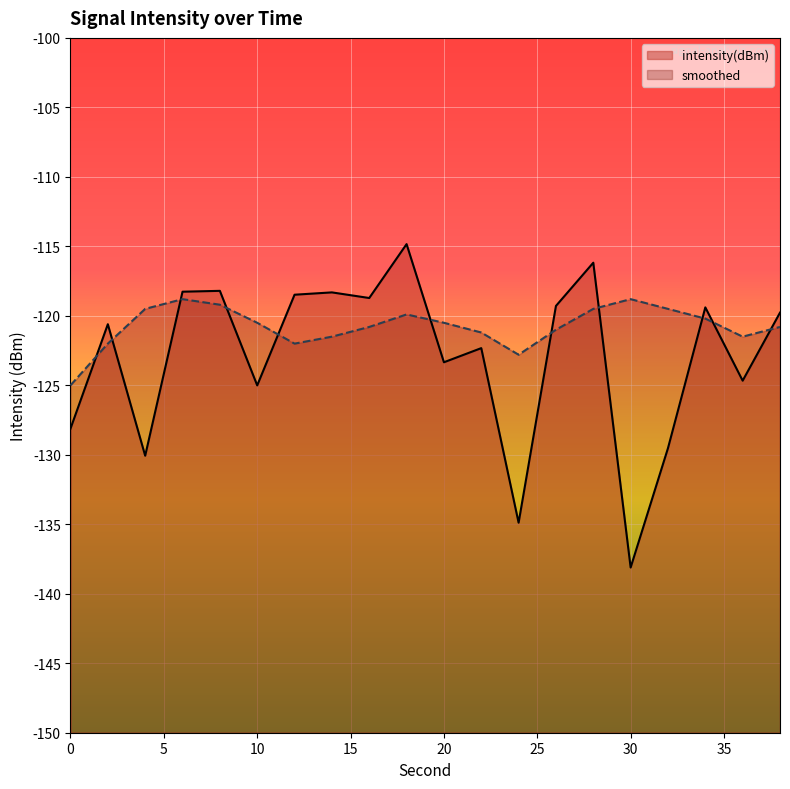

Reading left to right, transcribe all the data shown in this chart.

intensity(dBm): 0=-128.1	2=-120.6	4=-130.1	6=-118.3	8=-118.2	10=-125.0	12=-118.5	14=-118.3	16=-118.7	18=-114.8	20=-123.3	22=-122.3	24=-134.9	26=-119.3	28=-116.2	30=-138.1	32=-129.5	34=-119.4	36=-124.7	38=-119.8
smoothed: 0=-125.0	2=-122.0	4=-119.5	6=-118.8	8=-119.2	10=-120.5	12=-122.0	14=-121.5	16=-120.8	18=-119.9	20=-120.5	22=-121.2	24=-122.8	26=-121.0	28=-119.5	30=-118.8	32=-119.5	34=-120.2	36=-121.5	38=-120.8